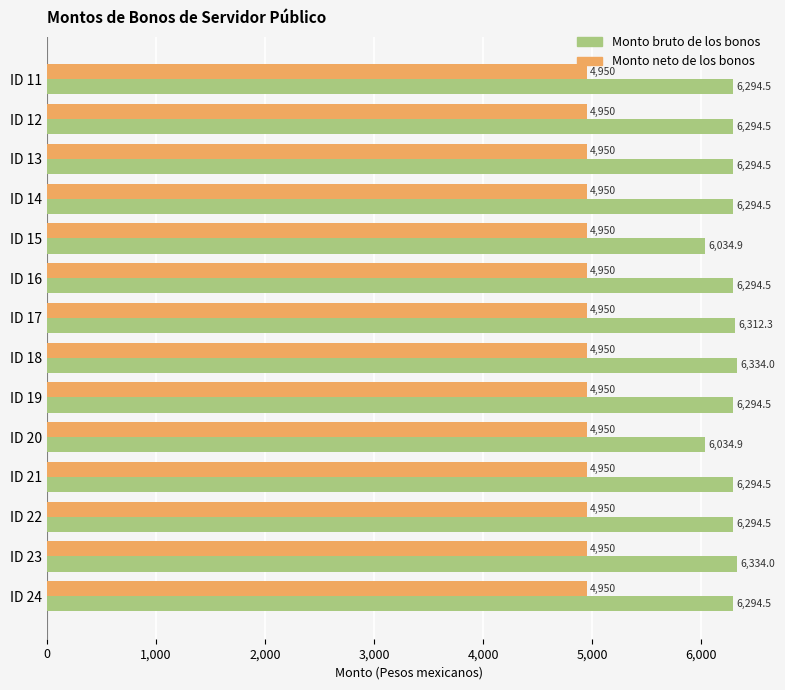

Which series has the widest spread of values?

Monto bruto de los bonos